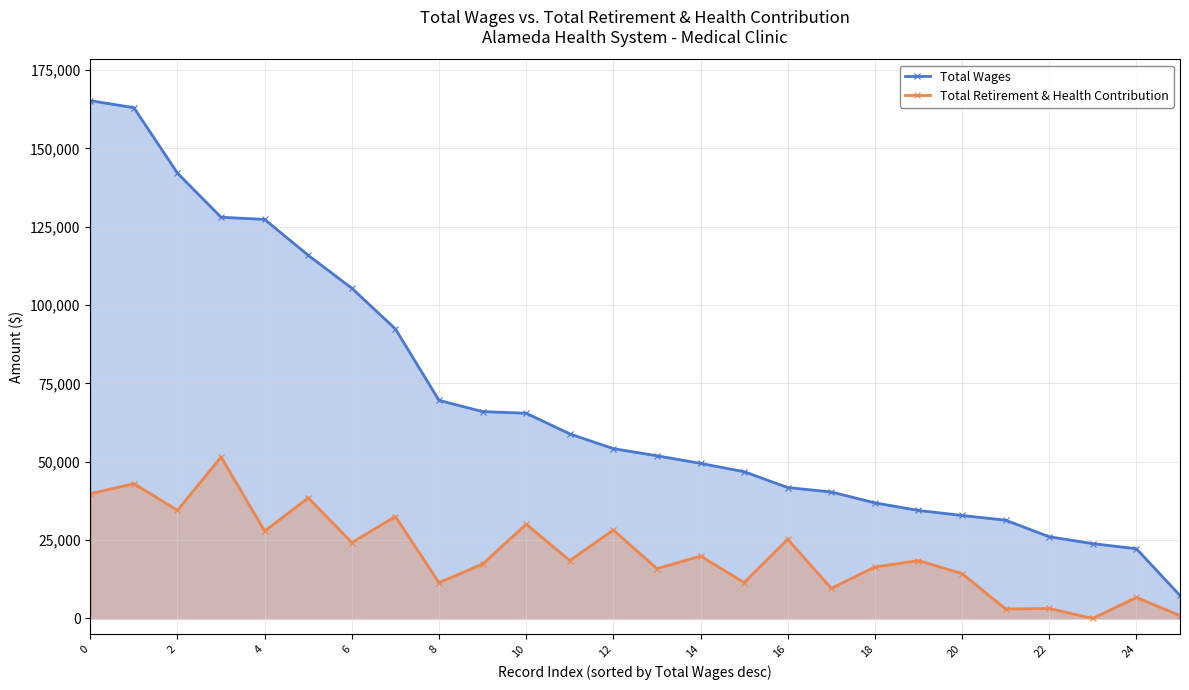

Read the Total Retirement & Health Contribution value at 15, to the nearest 100.

11500